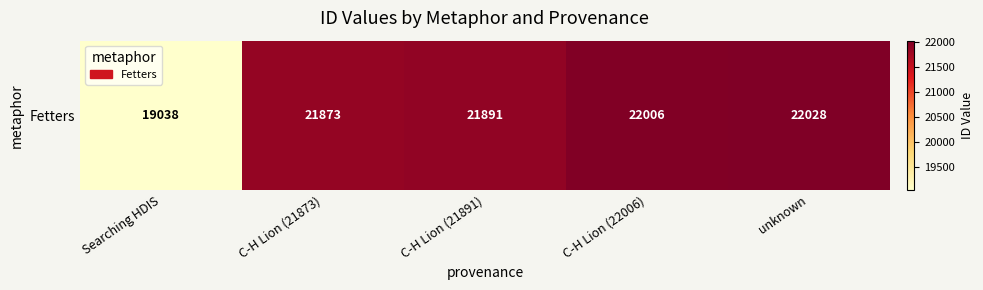

What is the sum of the values at unknown and C-H Lion (21873)?

43901